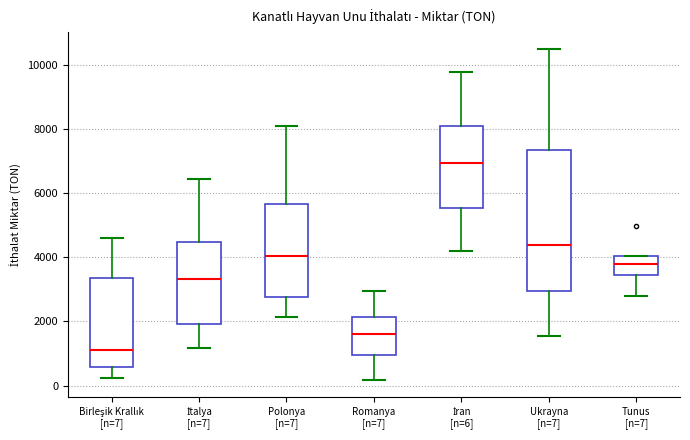

Which box has the lowest median line?

Birleşik Krallık [n=7]